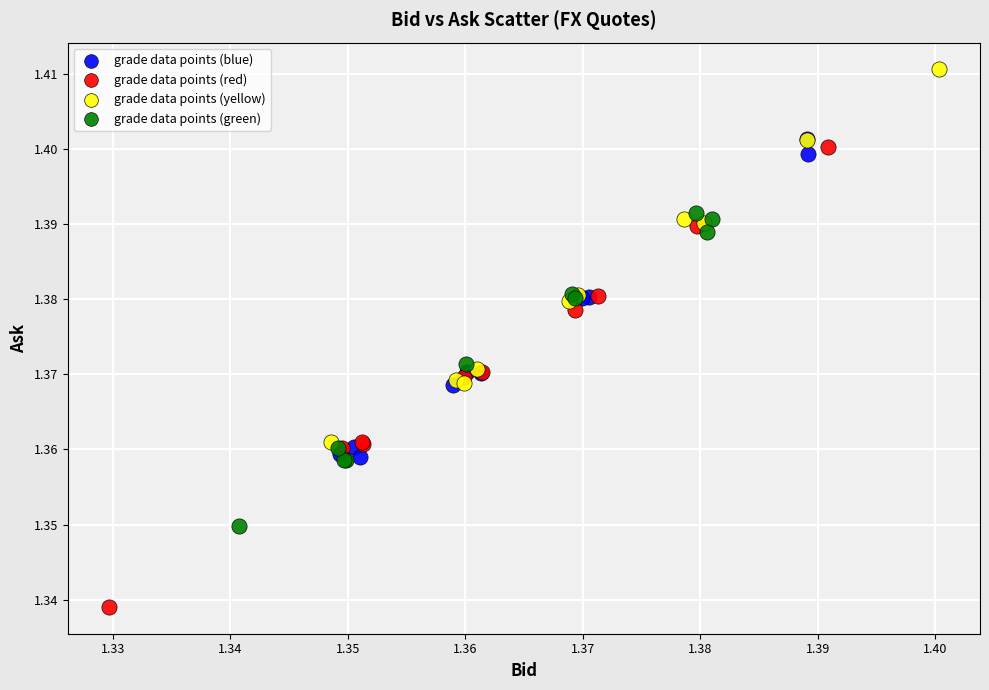

Which series reaches the maximum Y coordinate?

grade data points (yellow)